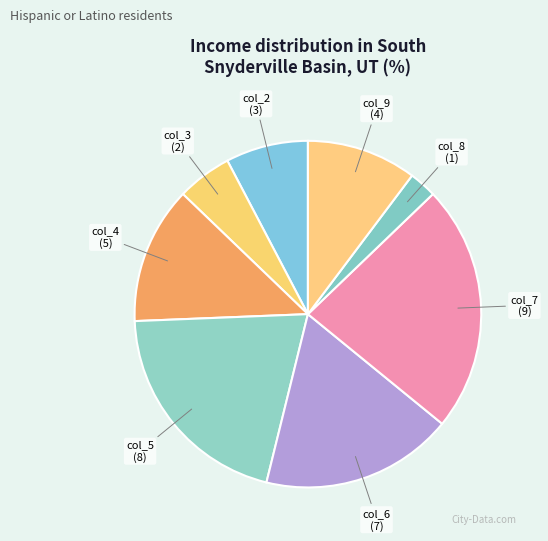

Rank the categories by value from lowest to highest.

col_8, col_3, col_2, col_9, col_4, col_6, col_5, col_7